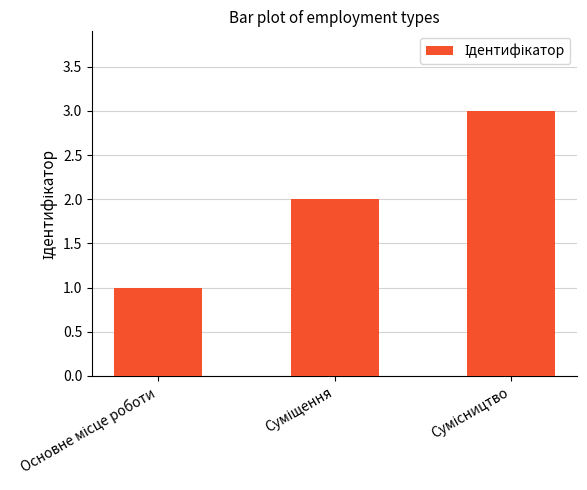

What is the greatest value displayed?

3